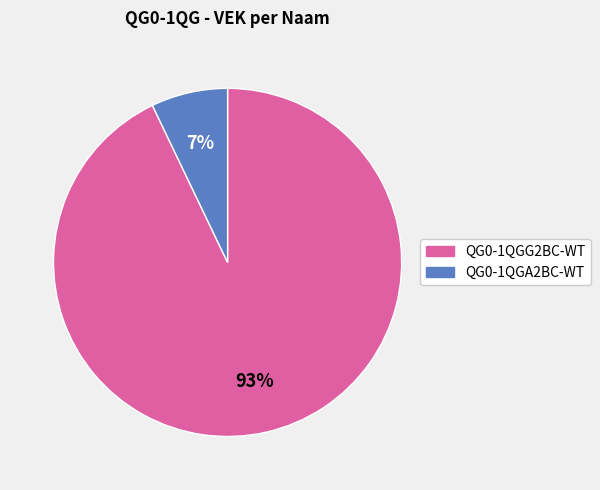

Is there a majority slice in this chart?

Yes